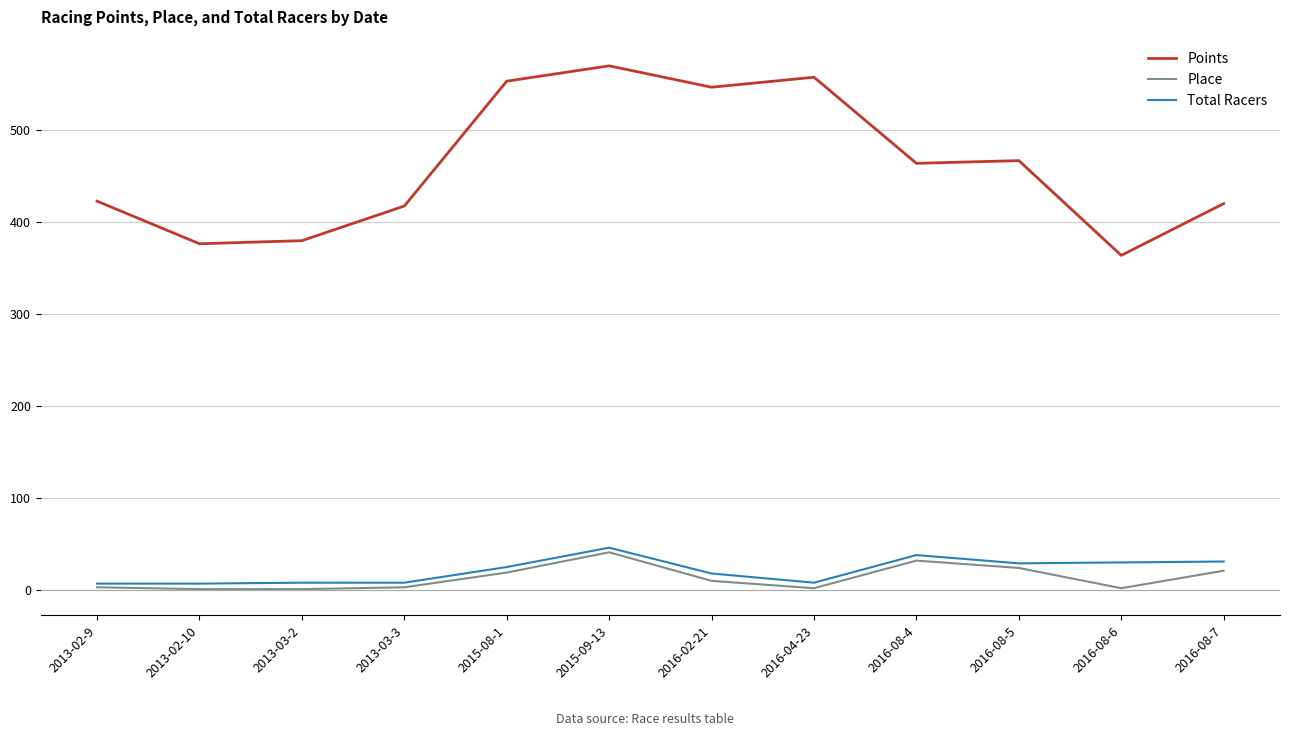

What is the difference between the maximum and second lowest values in the Place series?

40.0